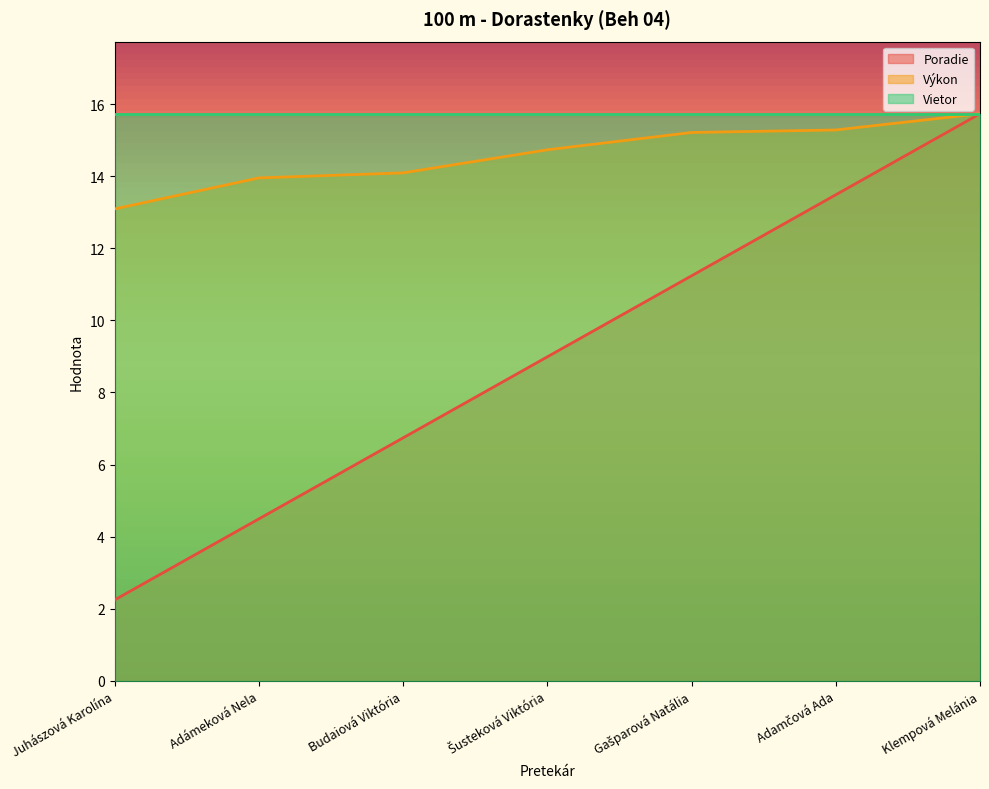

At how many categories does at least one series exceed 7?

7